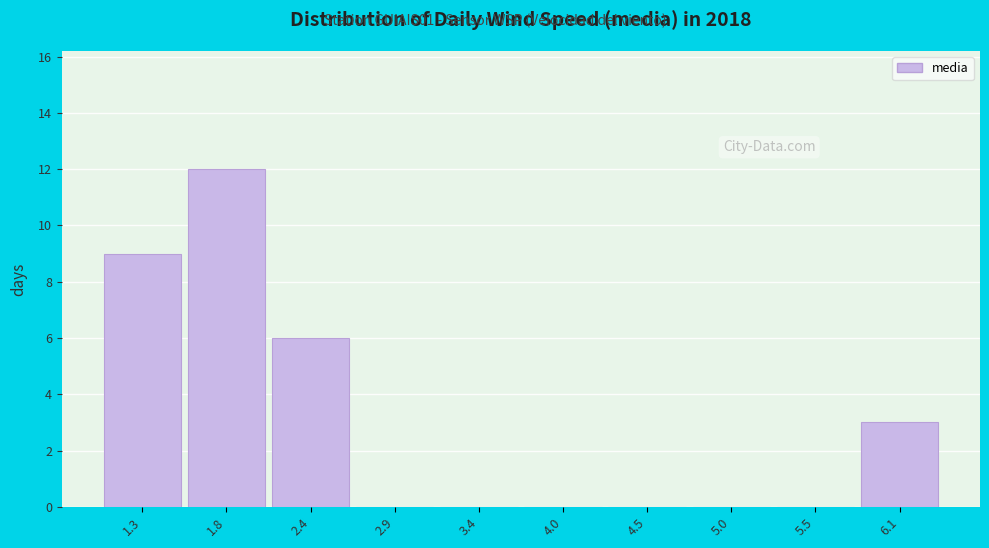

Reading right to left, extract all data points from this chart.

6.1=3	5.5=0	5.0=0	4.5=0	4.0=0	3.4=0	2.9=0	2.4=6	1.8=12	1.3=9